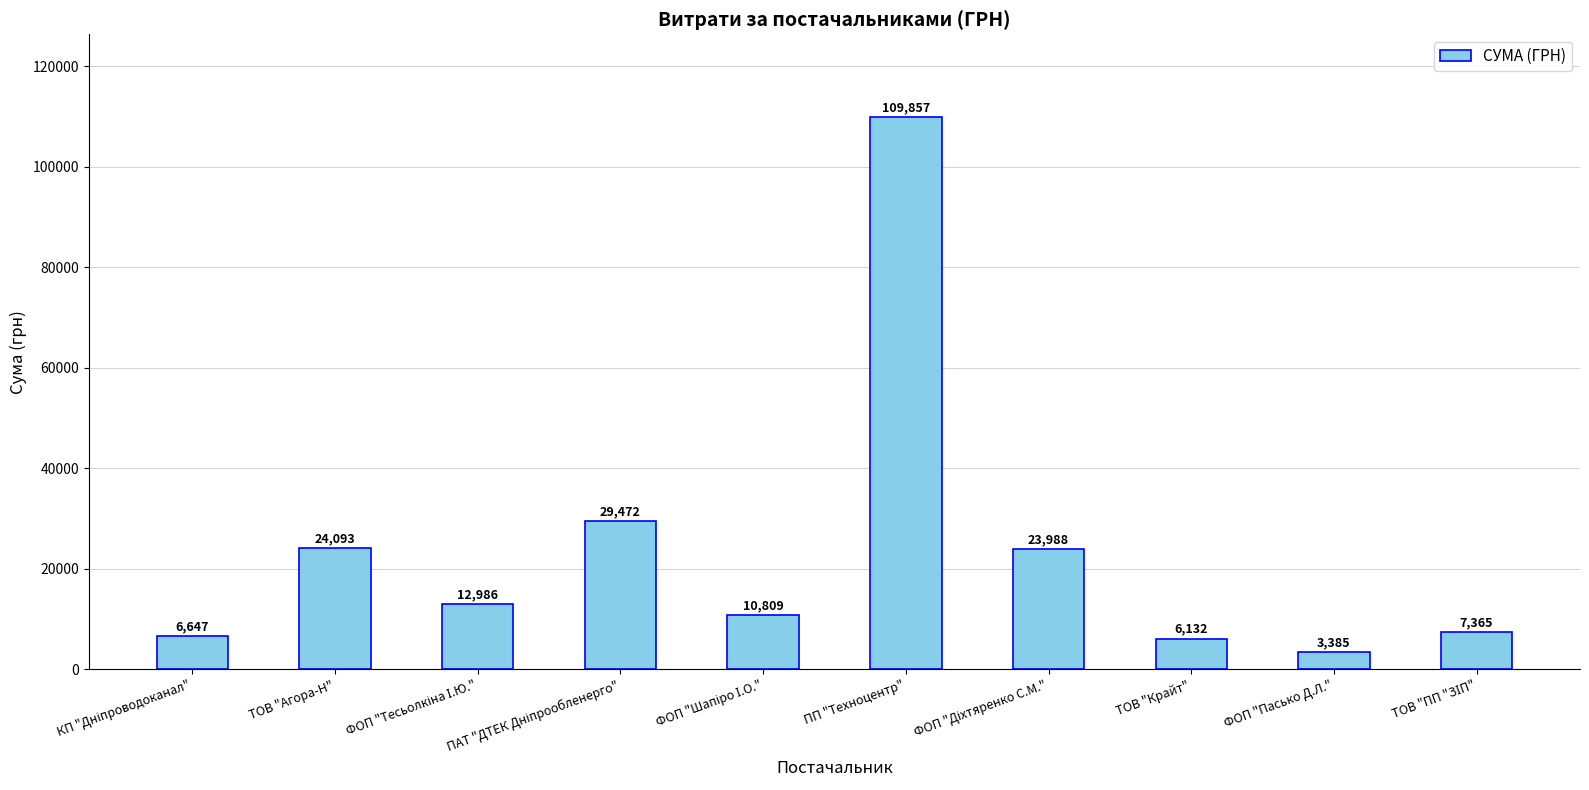

Is it true that the value at ТОВ "Агора-Н" is 24093.0?

True